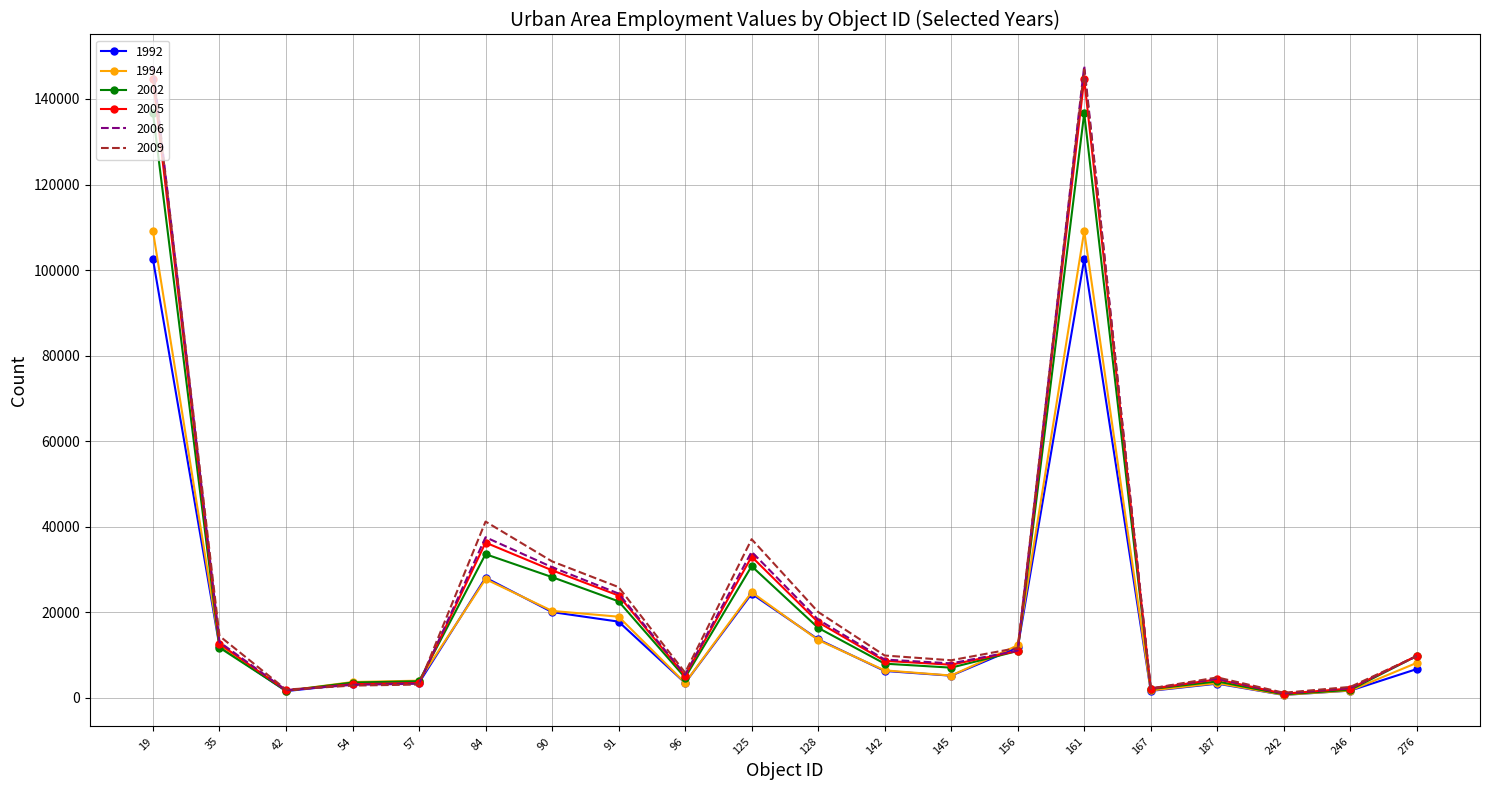

The value of 1992 at 90 is 34555. True or false?

False